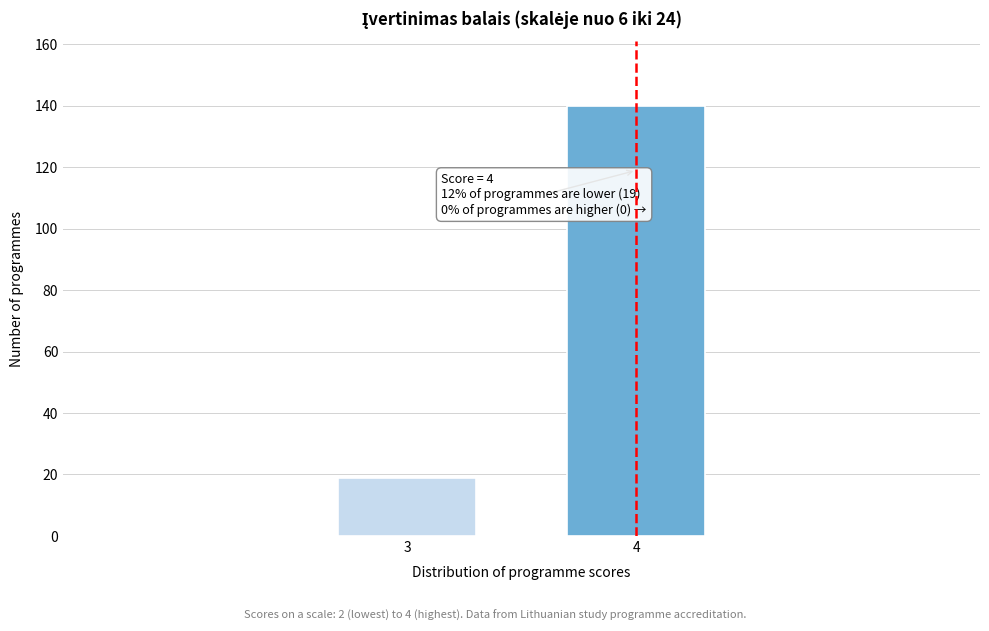

Reading right to left, transcribe all the data shown in this chart.

140	19